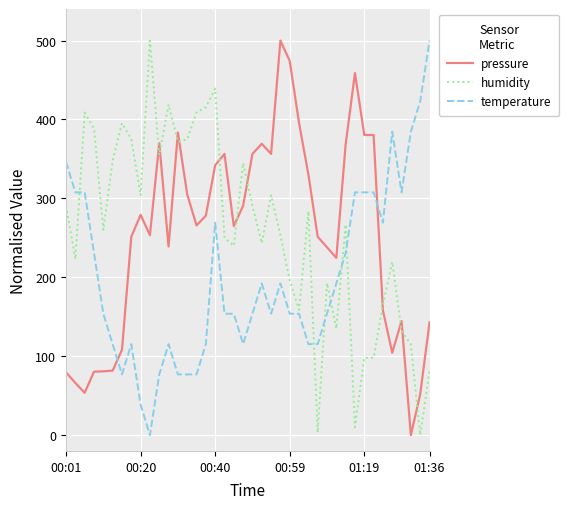

Which series ends up on top after the final intersection of pressure and humidity?

pressure